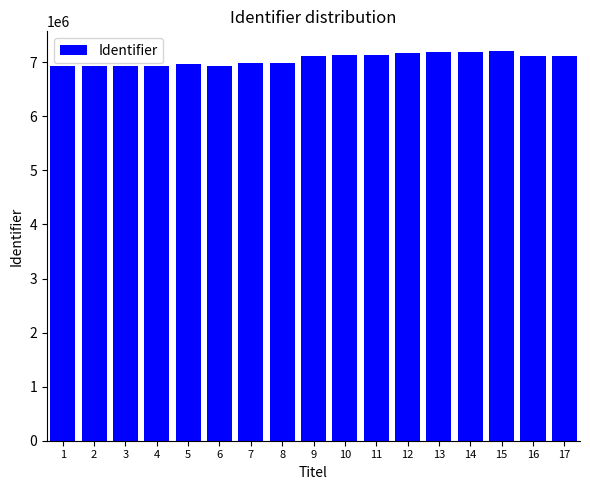

How many distinct data groups are displayed?

1